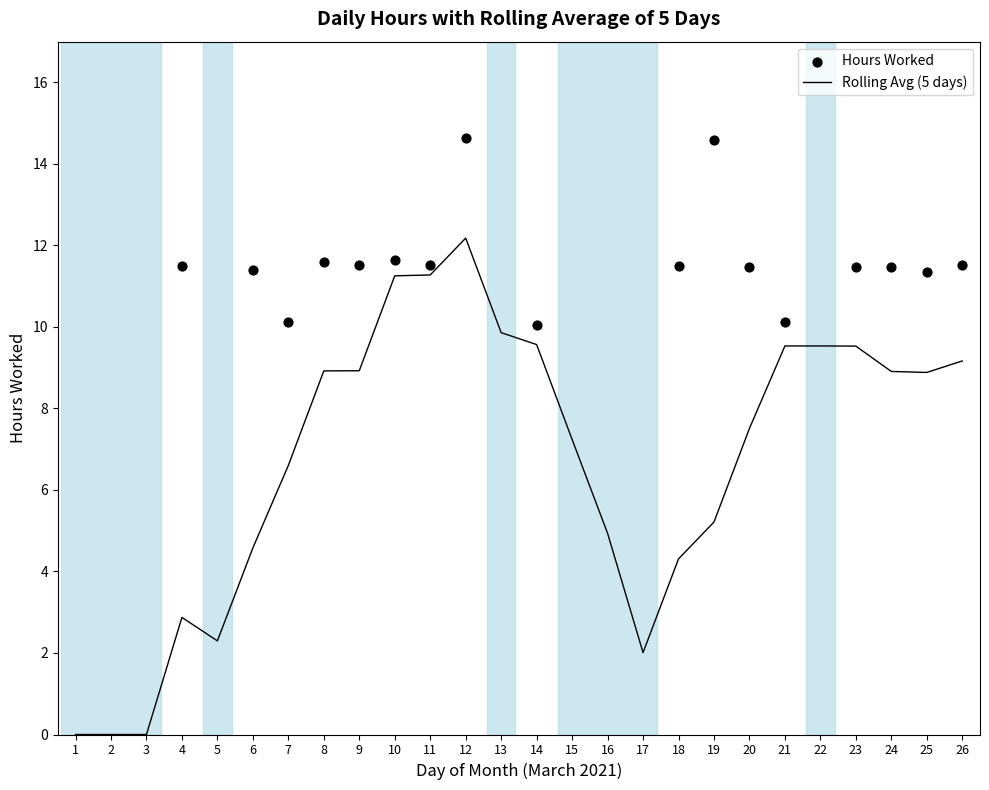

What is the change in value from 13 to 21?

+10.1